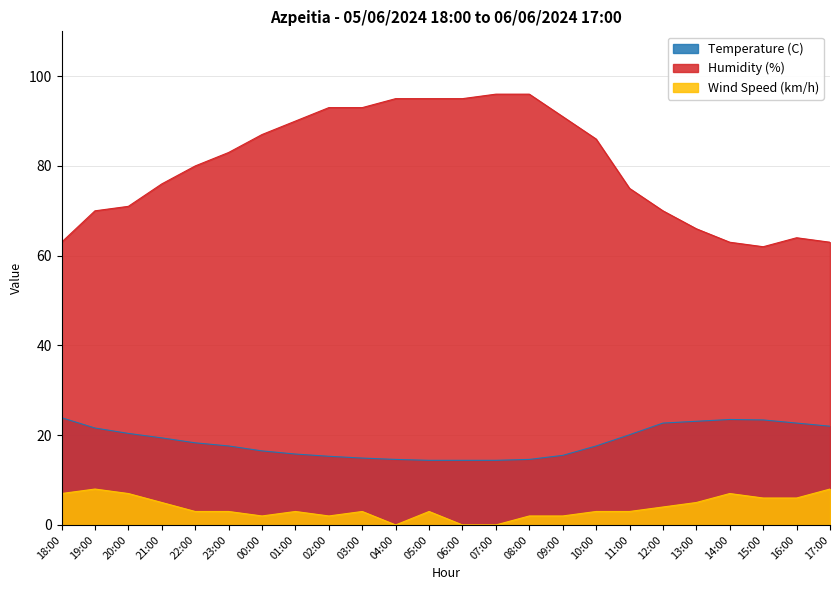

What is the label of the 11th point from the right?

07:00